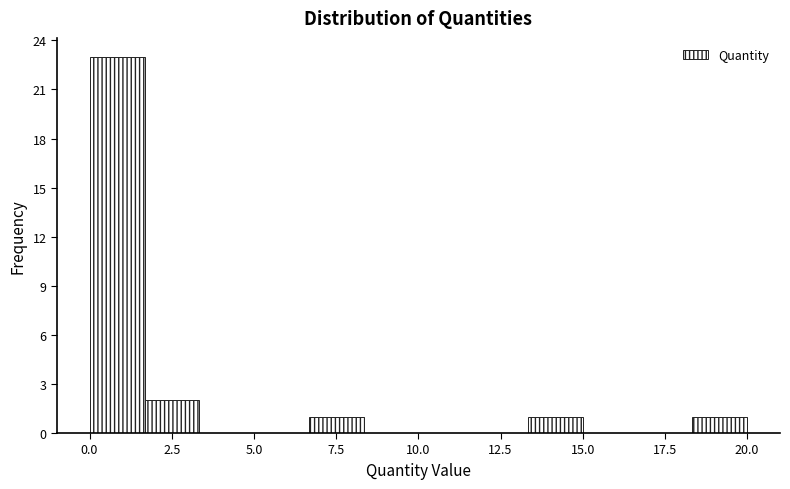

Read against the x-axis, roughly where is the centre of the tallest bar?

1.0